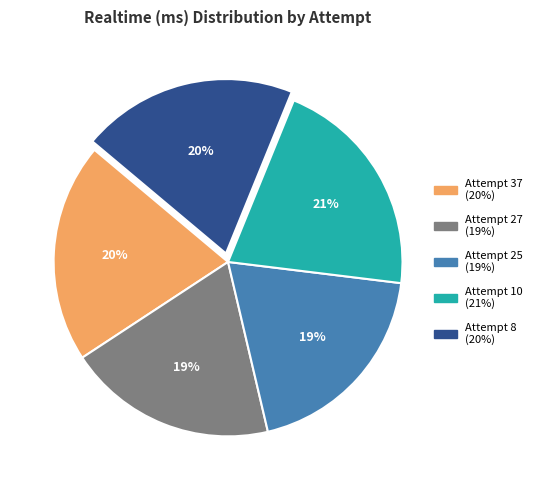

Is there any slice that represents more than half of the pie?

No